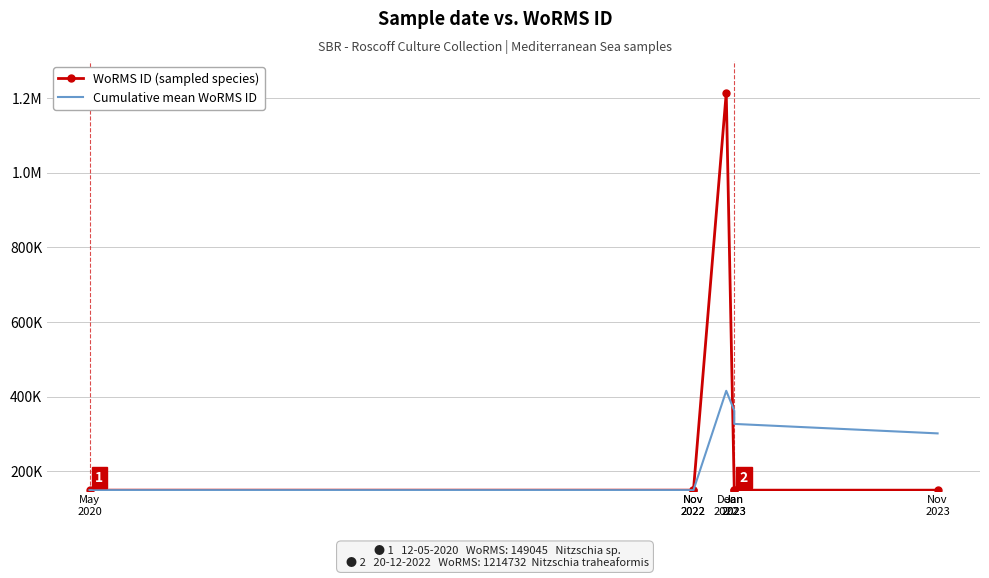

How many series are shown in this chart?

2